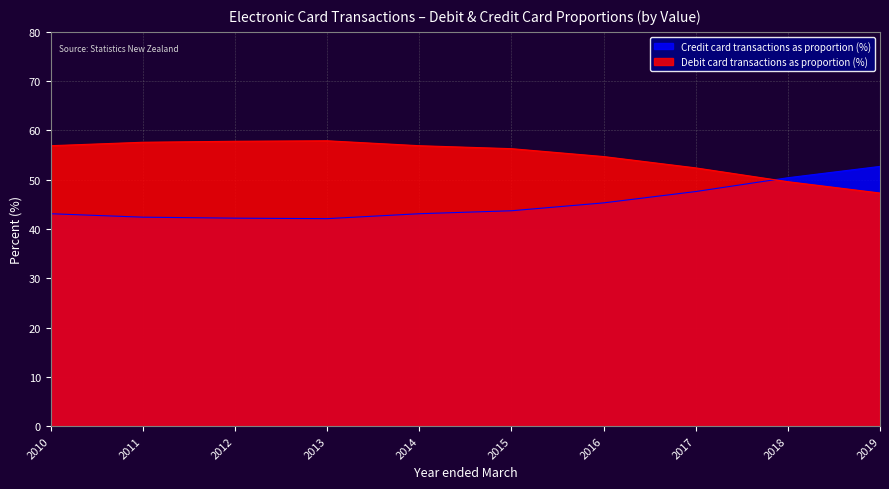

What is the total value across all series at 2014?

100.0